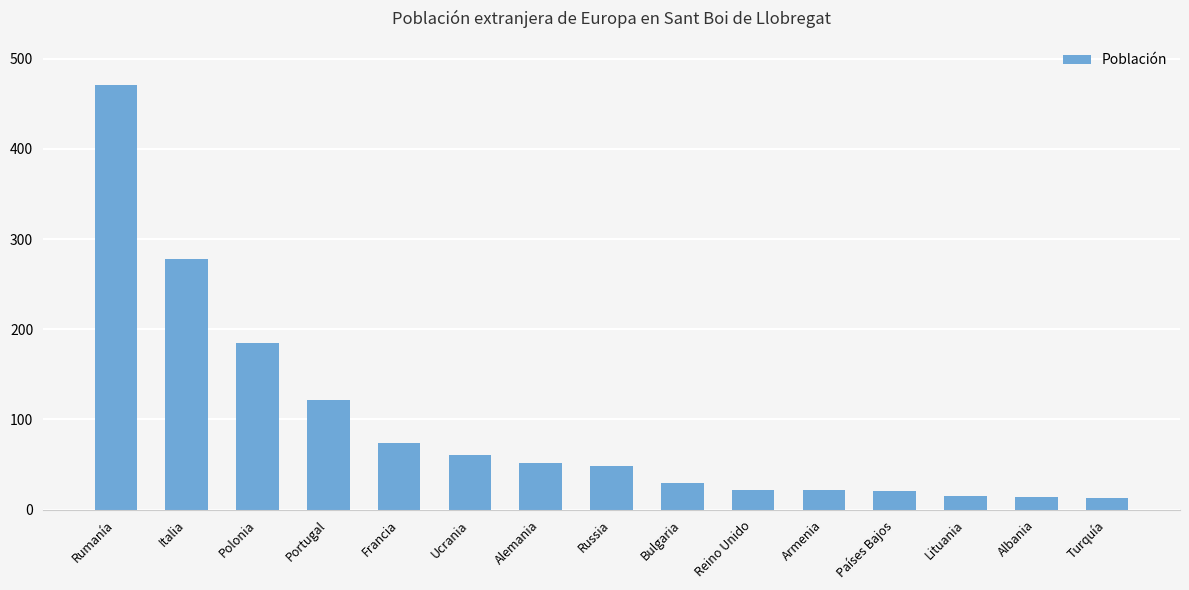

Is it true that the value at Italia is 62?

False